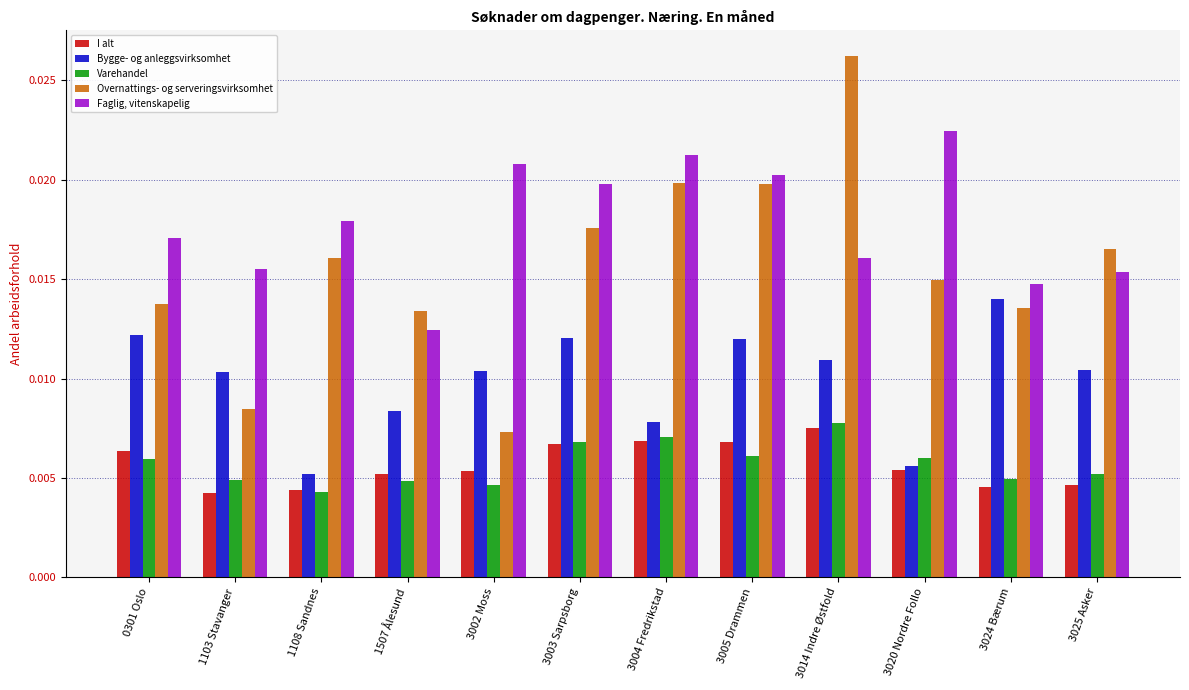

Which series has the largest total across all categories?

Faglig, vitenskapelig